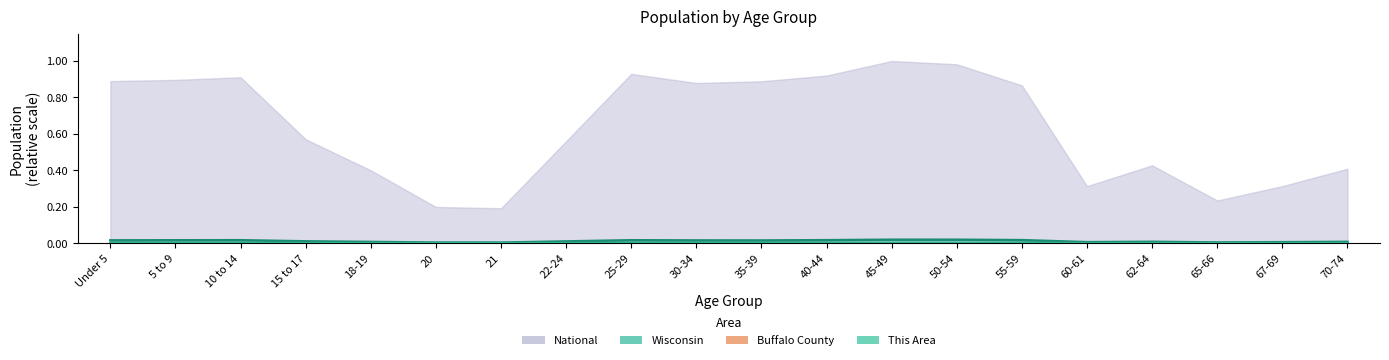

At which category does This Area reach its first local peak?

10 to 14